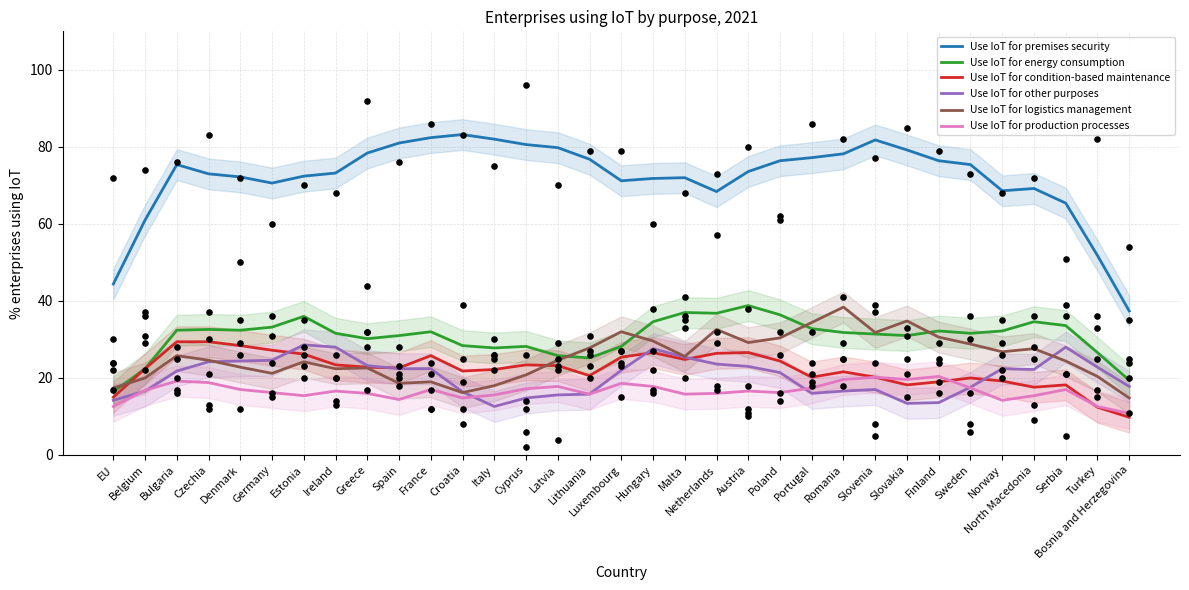

What are all the series names shown in the legend?

Use IoT for premises security, Use IoT for energy consumption, Use IoT for condition-based maintenance, Use IoT for other purposes, Use IoT for logistics management, Use IoT for production processes